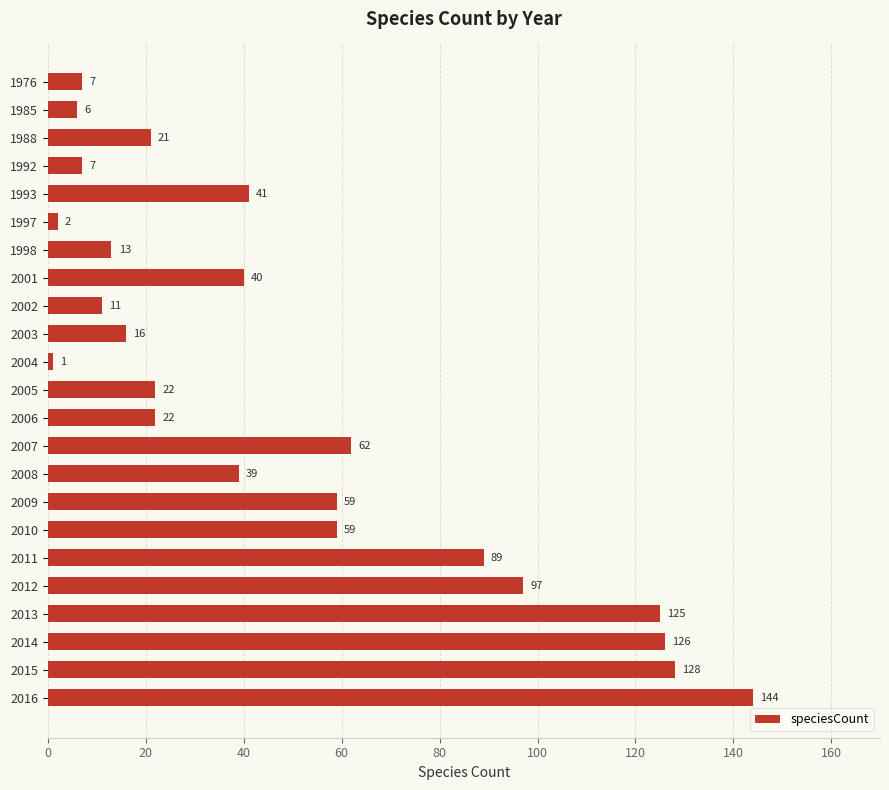

Reading bottom to top, transcribe all the data shown in this chart.

2016=144	2015=128	2014=126	2013=125	2012=97	2011=89	2010=59	2009=59	2008=39	2007=62	2006=22	2005=22	2004=1	2003=16	2002=11	2001=40	1998=13	1997=2	1993=41	1992=7	1988=21	1985=6	1976=7